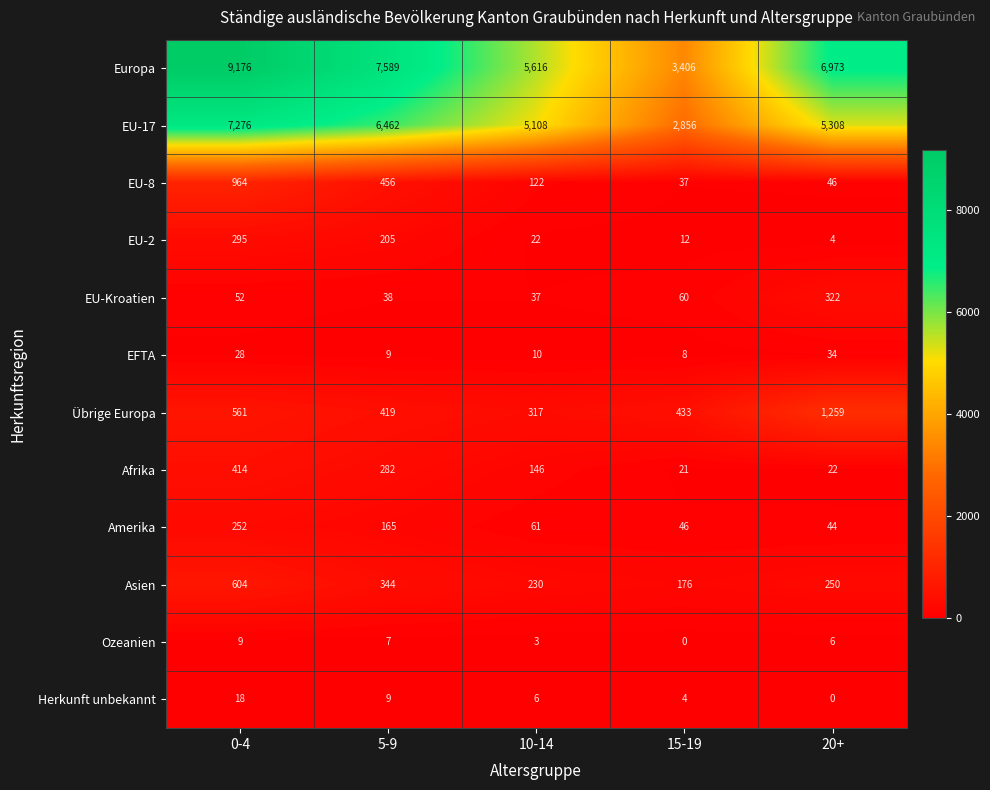

The Übrige Europa series shows 122 at 15-19. True or false?

False